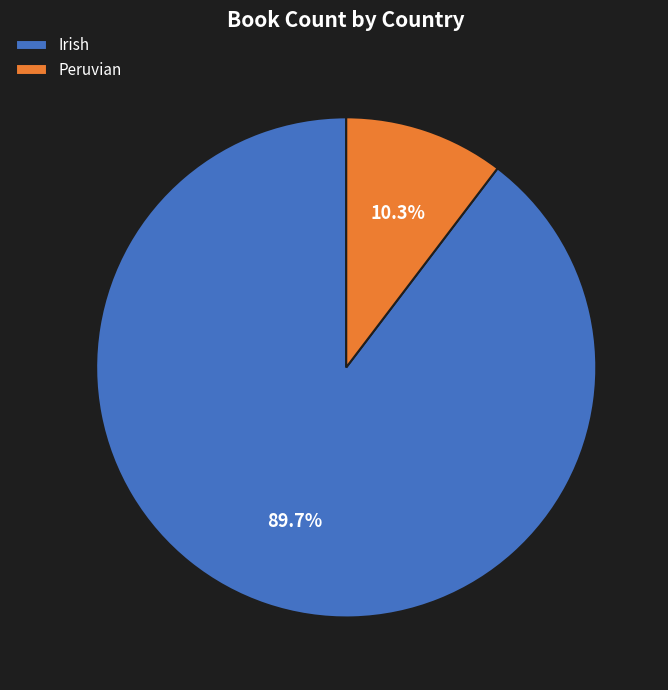

How much of the chart is everything except Irish?

10.3%